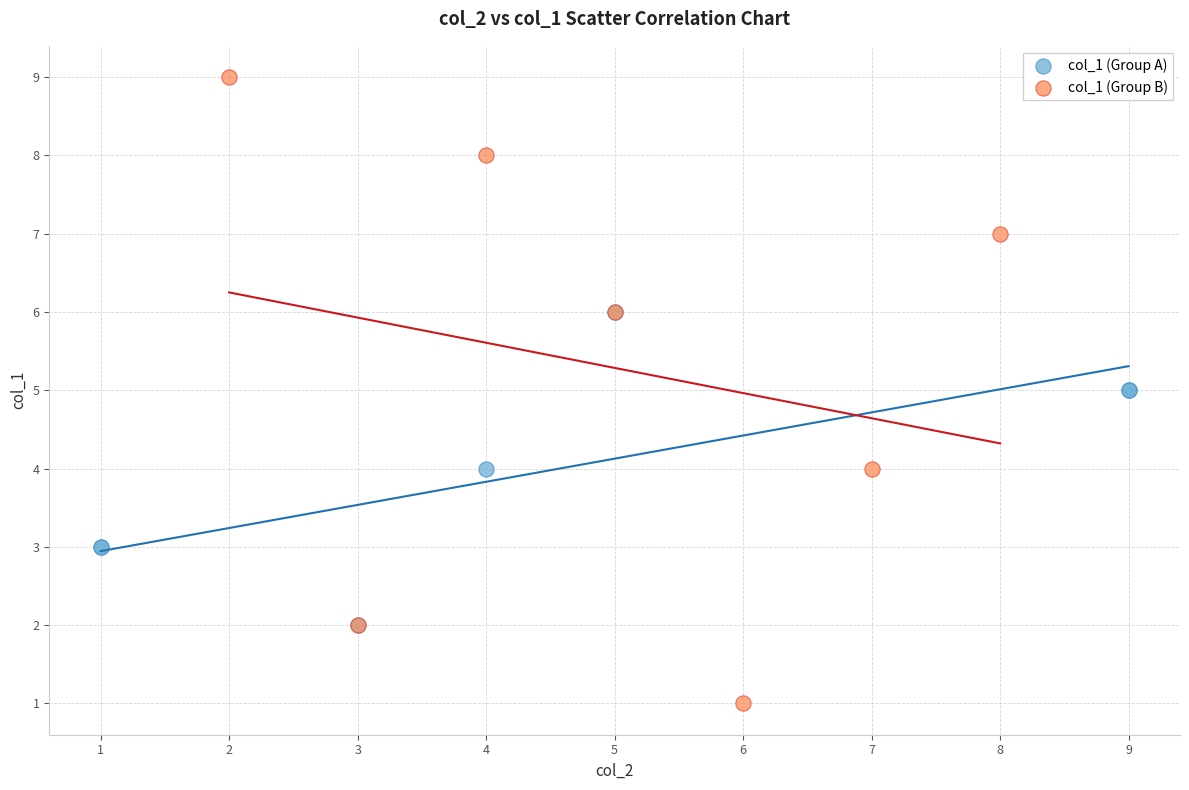

Which series has the widest spread of Y values?

col_1 (Group B)